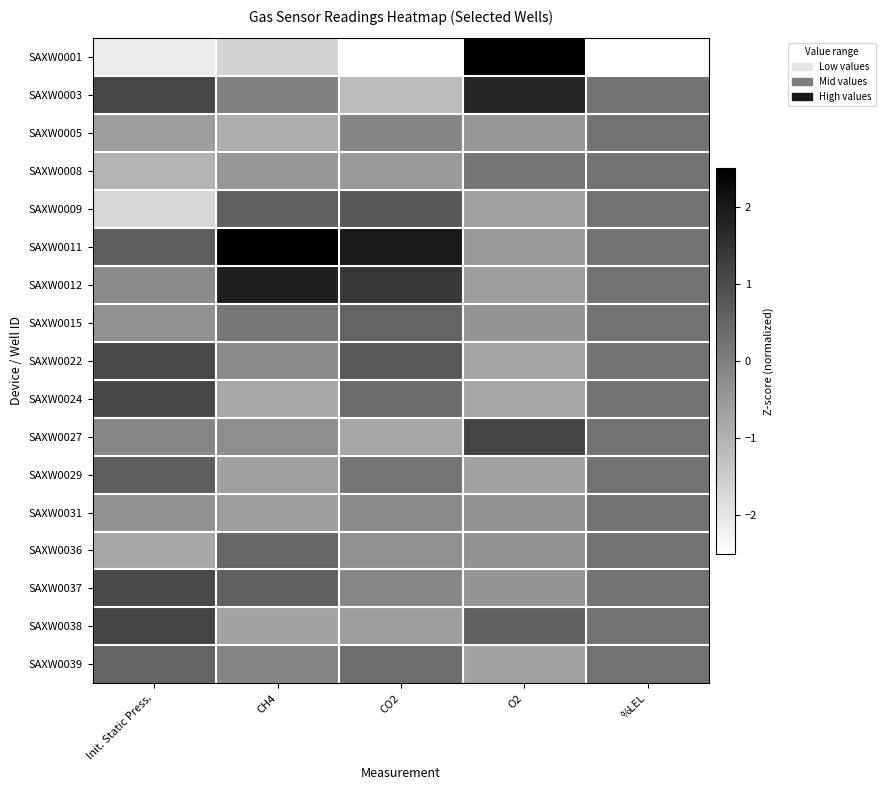

Reading left to right, extract all data points from this chart.

SAXW0001: Init. Static Press.=-2.1	CH4=-1.6	CO2=-2.6	O2=2.9	%LEL=-4.0
SAXW0003: Init. Static Press.=1.1	CH4=-0.0	CO2=-1.2	O2=1.7	%LEL=0.2
SAXW0005: Init. Static Press.=-0.6	CH4=-0.9	CO2=-0.1	O2=-0.4	%LEL=0.2
SAXW0008: Init. Static Press.=-1.0	CH4=-0.5	CO2=-0.5	O2=0.2	%LEL=0.2
SAXW0009: Init. Static Press.=-1.7	CH4=0.6	CO2=0.8	O2=-0.7	%LEL=0.2
SAXW0011: Init. Static Press.=0.7	CH4=2.6	CO2=2.0	O2=-0.5	%LEL=0.2
SAXW0012: Init. Static Press.=-0.2	CH4=1.8	CO2=1.4	O2=-0.6	%LEL=0.2
SAXW0015: Init. Static Press.=-0.4	CH4=0.2	CO2=0.5	O2=-0.4	%LEL=0.2
SAXW0022: Init. Static Press.=1.0	CH4=-0.2	CO2=0.7	O2=-0.7	%LEL=0.2
SAXW0024: Init. Static Press.=1.1	CH4=-0.8	CO2=0.4	O2=-0.8	%LEL=0.2
SAXW0027: Init. Static Press.=-0.2	CH4=-0.3	CO2=-0.8	O2=1.2	%LEL=0.2
SAXW0029: Init. Static Press.=0.7	CH4=-0.6	CO2=0.2	O2=-0.7	%LEL=0.2
SAXW0031: Init. Static Press.=-0.4	CH4=-0.6	CO2=-0.2	O2=-0.3	%LEL=0.2
SAXW0036: Init. Static Press.=-0.8	CH4=0.5	CO2=-0.3	O2=-0.4	%LEL=0.2
SAXW0037: Init. Static Press.=1.0	CH4=0.6	CO2=-0.1	O2=-0.4	%LEL=0.2
SAXW0038: Init. Static Press.=1.2	CH4=-0.7	CO2=-0.6	O2=0.6	%LEL=0.2
SAXW0039: Init. Static Press.=0.5	CH4=-0.1	CO2=0.4	O2=-0.7	%LEL=0.2